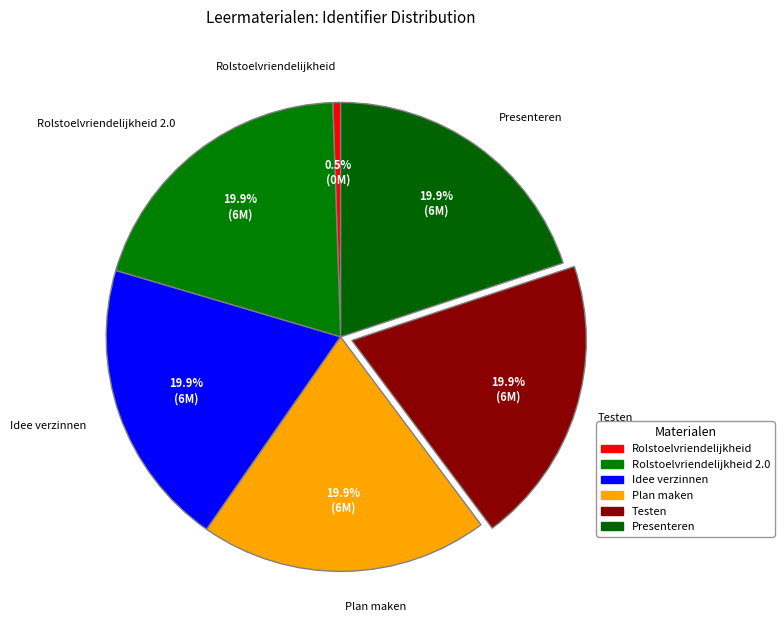

True or false: Presenteren accounts for 20% of the total.

True